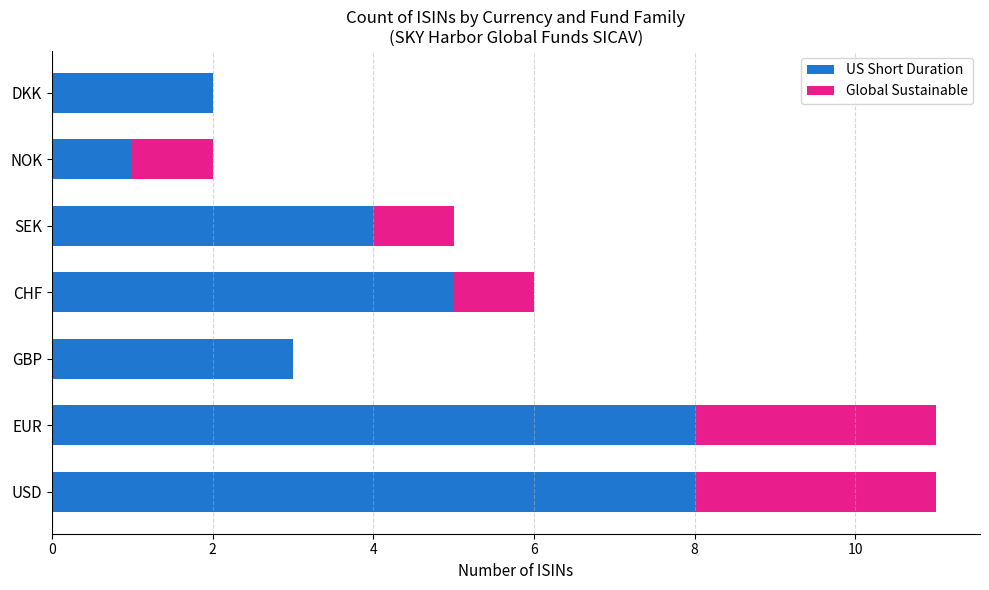

The value of US Short Duration at DKK is 2. True or false?

True